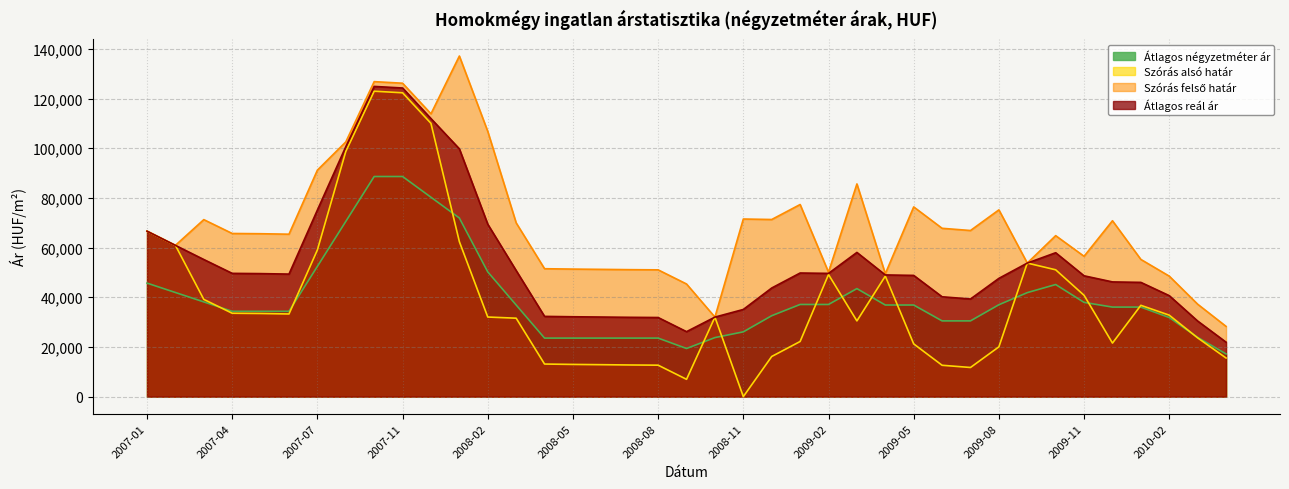

How many series are shown in this chart?

4